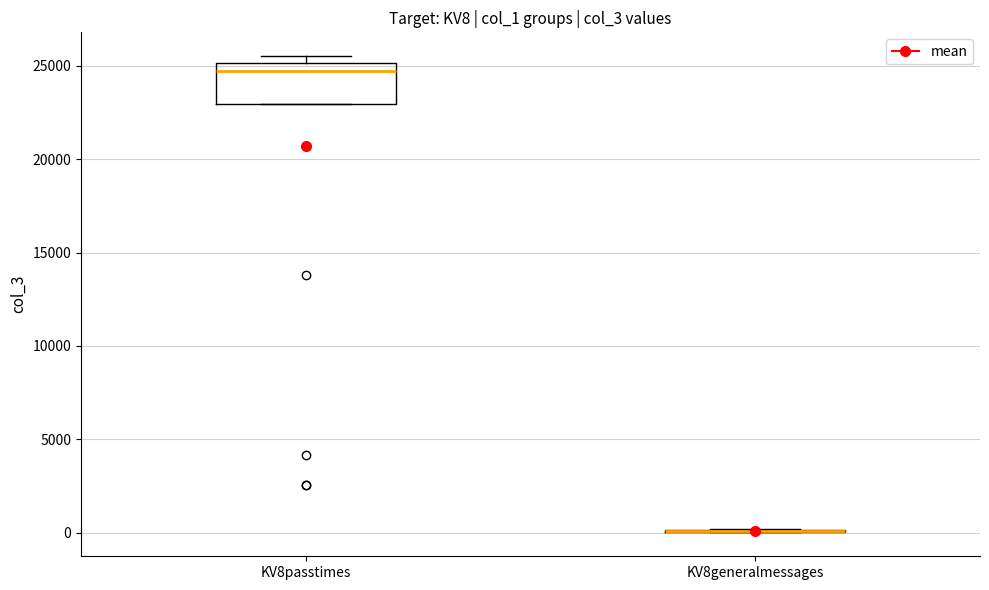

Reading left to right, transcribe this box plot: for each box, give where its median line is, the range the box spans, and where its two whiskers end, as read against the y-axis. The values are not printed on the chart, so give them approximately, as read against the axis.

KV8passtimes: median 24500, box 23000 to 25000, whiskers 23000 to 25500
KV8generalmessages: box collapsed to a line at 0, whiskers 0 to 0